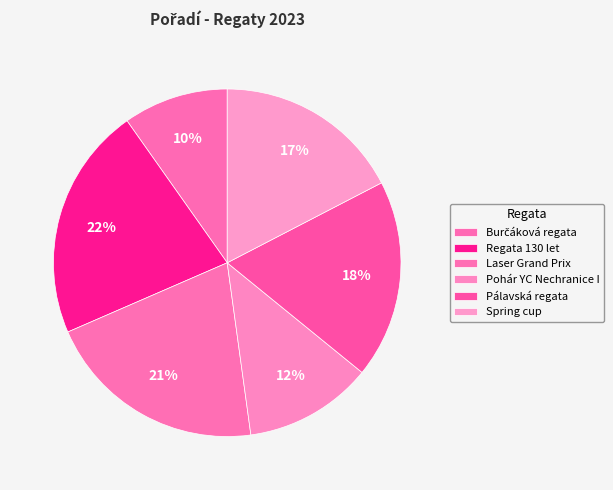

Combined, what portion of the pie is Spring cup and Laser Grand Prix?

38.0%